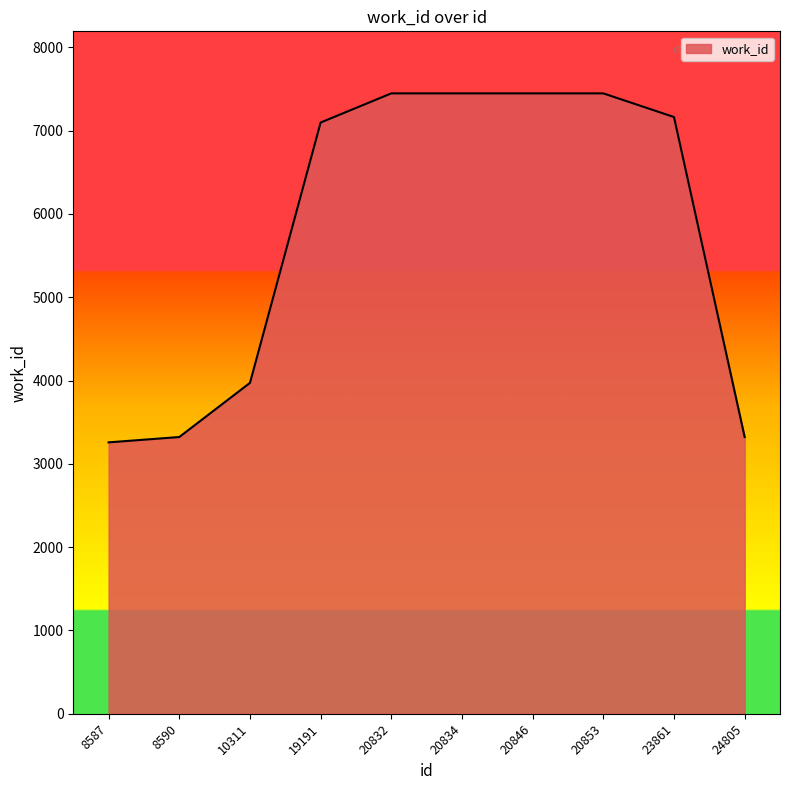

What is the greatest value displayed?

7447